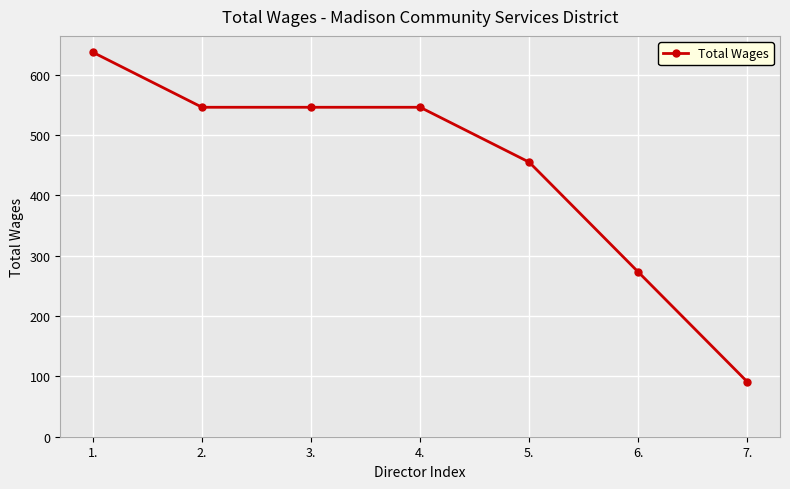

Does the chart display data point markers on the line(s)?

Yes